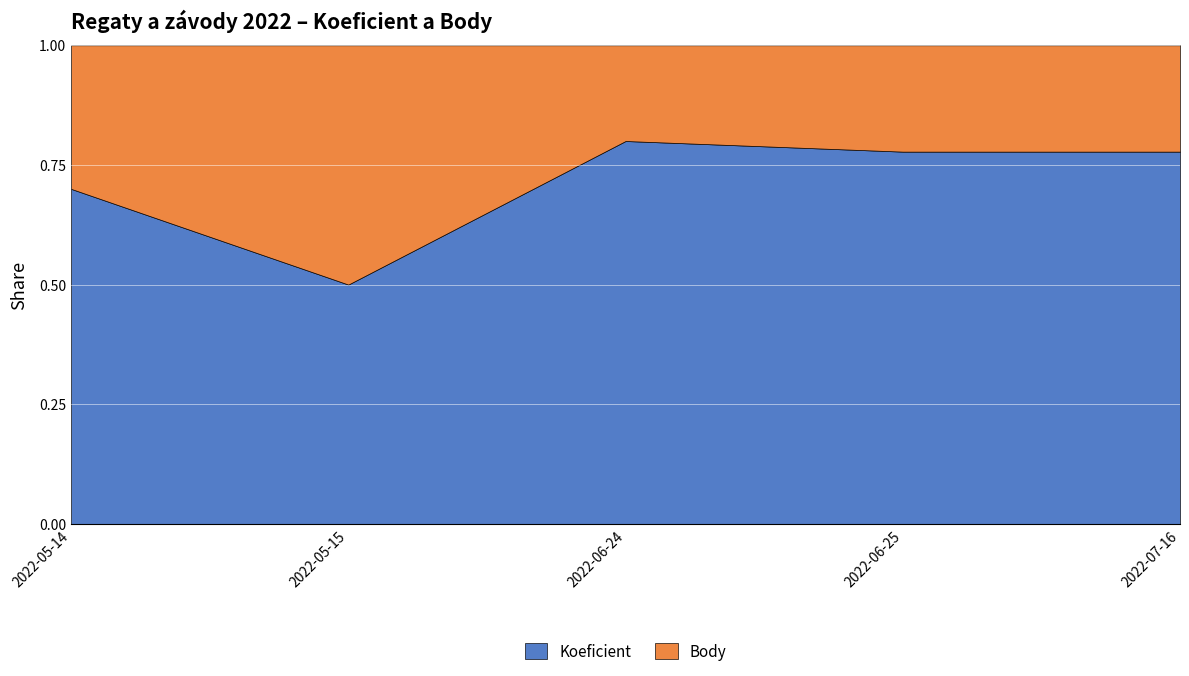

At which label does Koeficient reach its peak?

2022-06-24